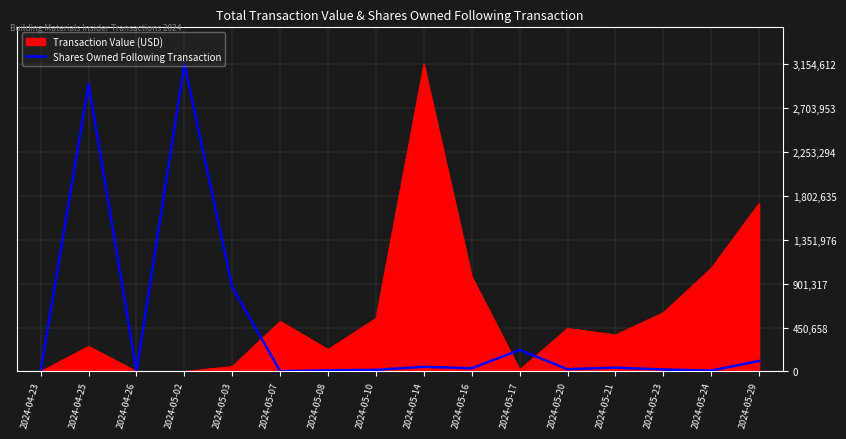

What is the highest value of the Shares Owned Following Transaction series?

3154612.0